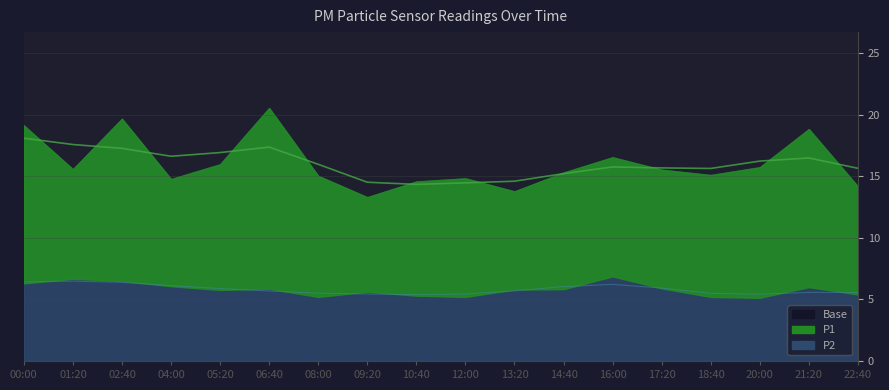

What is the difference between the maximum and minimum values in the P2 series?

1.7